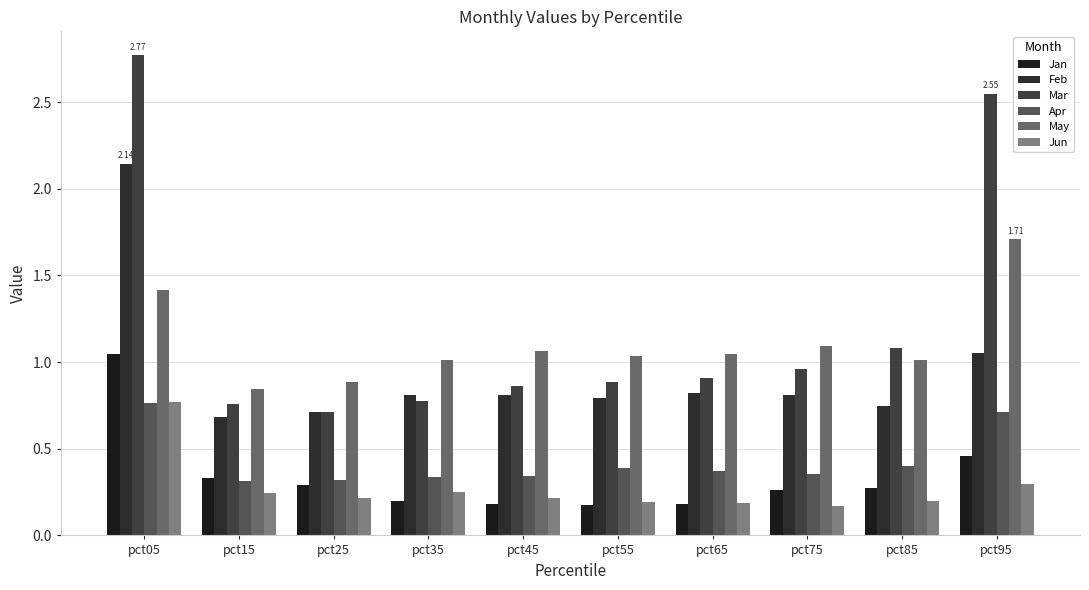

How many categories are shown in the chart?

10